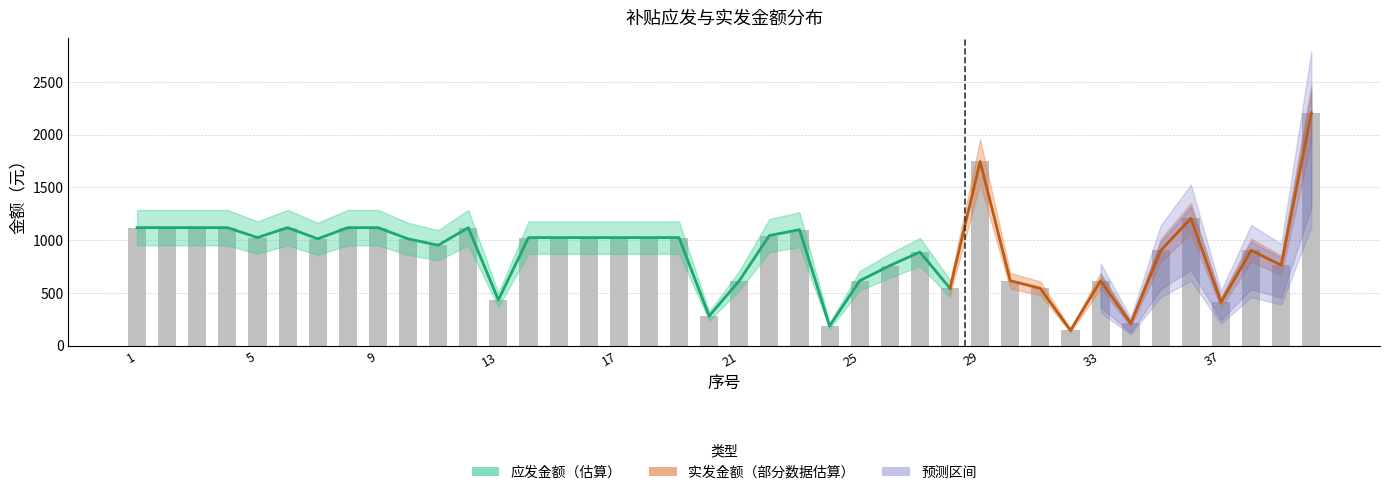

What is the change in value from 33 to 38?

+288.4